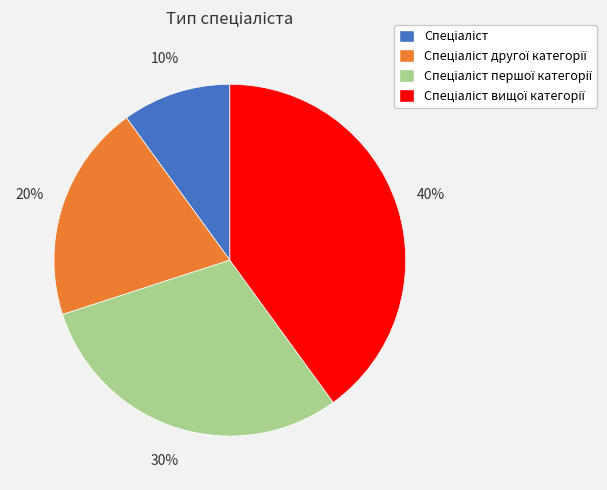

Does any single category account for the majority?

No